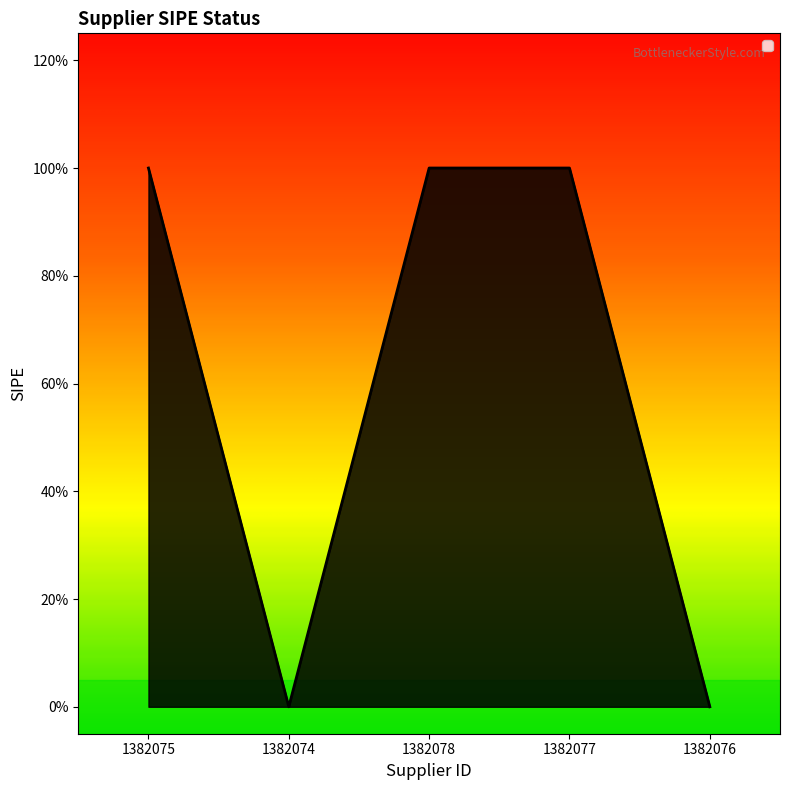

Is this an area chart (filled region under the line)?

Yes